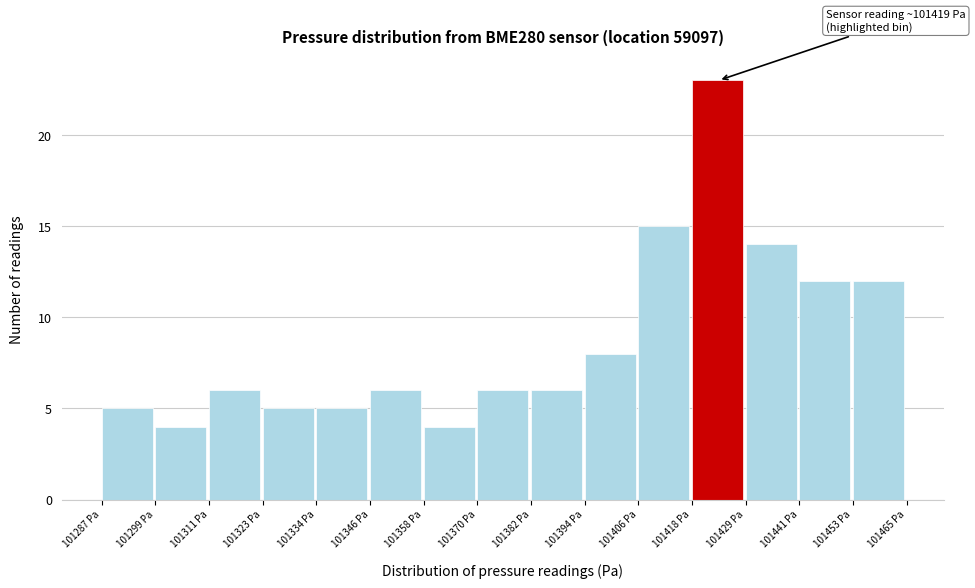

Which range on the x-axis has the tallest bar?

101418 to 101430